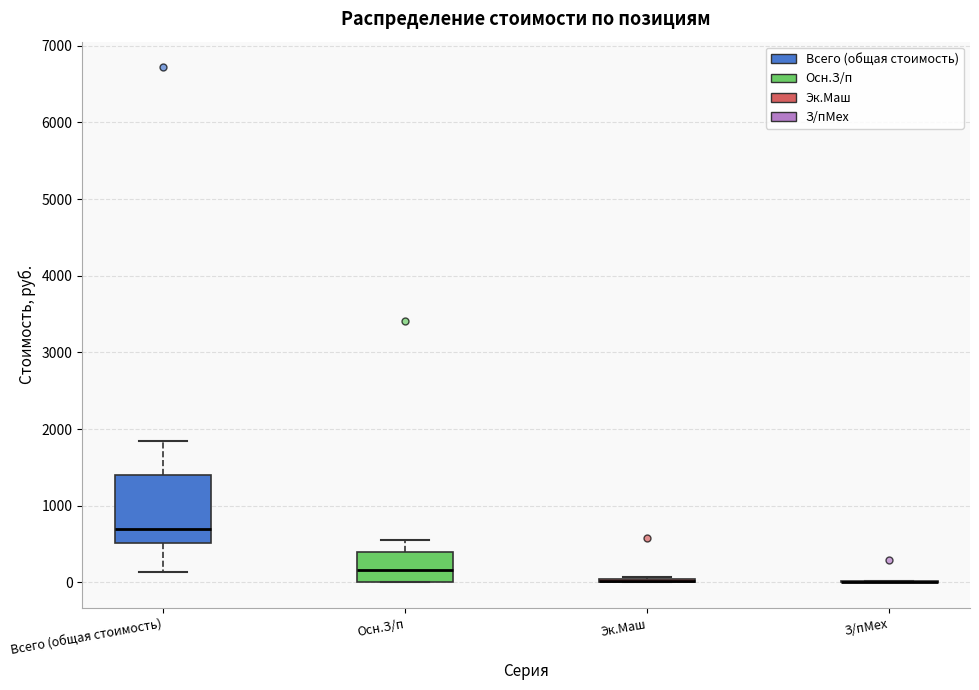

Which box is the tallest, from its lower edge to its upper edge?

Всего (общая стоимость)